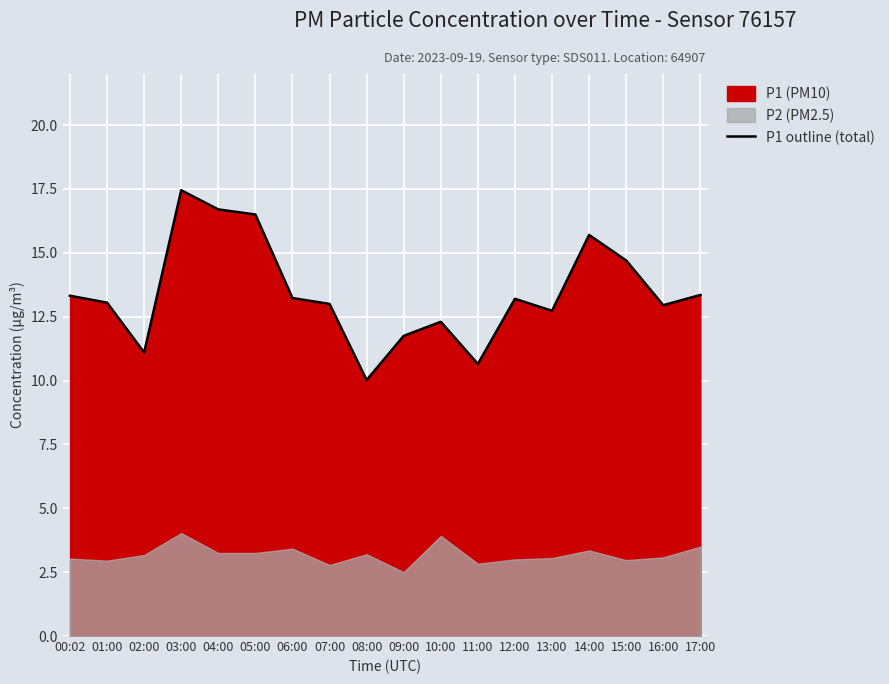

Which has a higher value, 05:00 or 13:00?

05:00